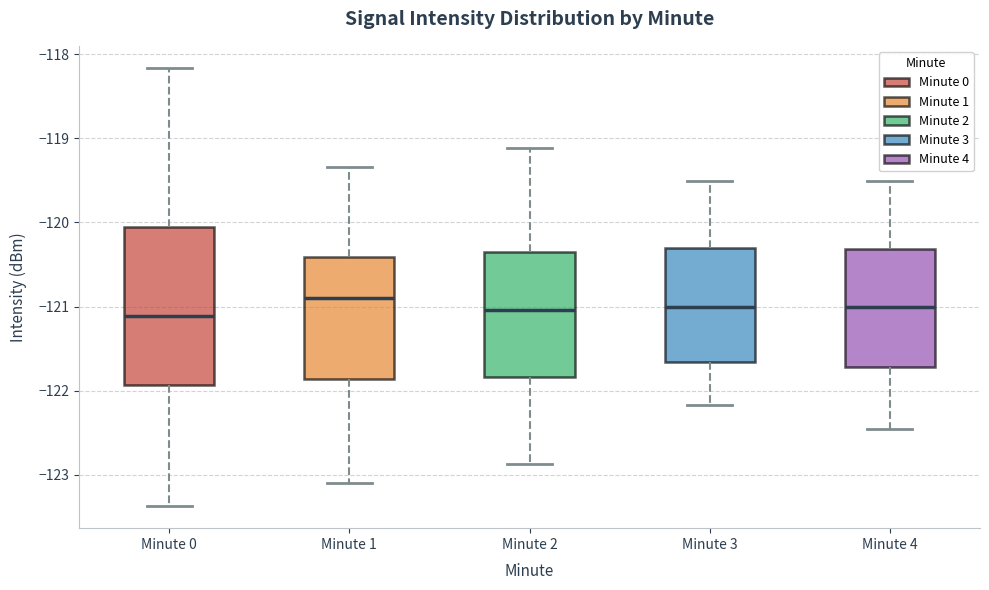

Where does the lower whisker of the box for Minute 4 end on the y-axis? The values are not printed on the chart, so give them approximately, as read against the axis.

-122.4